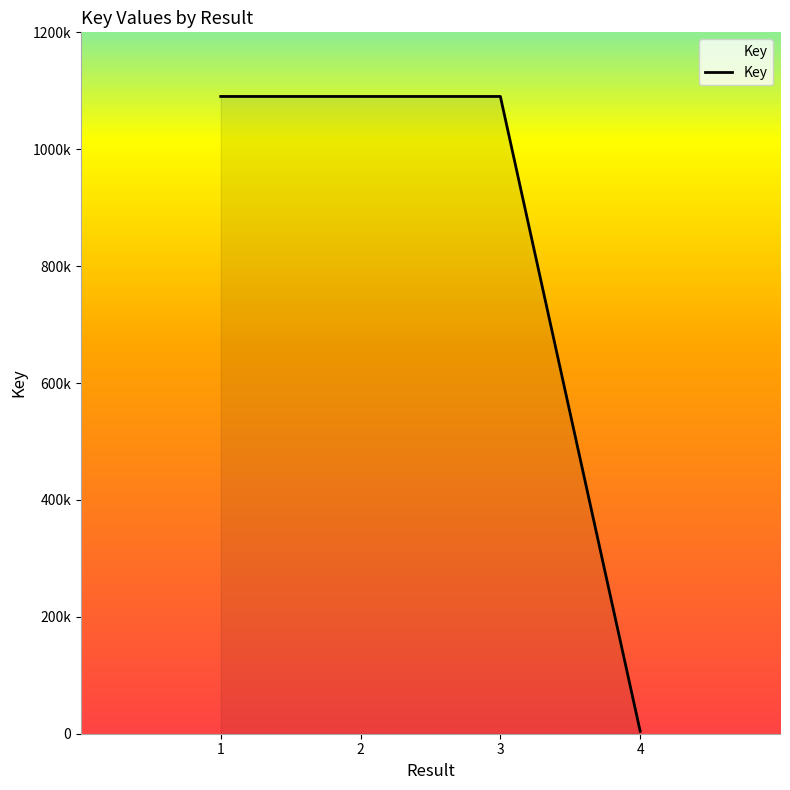

The chart shows a value of 1090287 at 1. True or false?

True